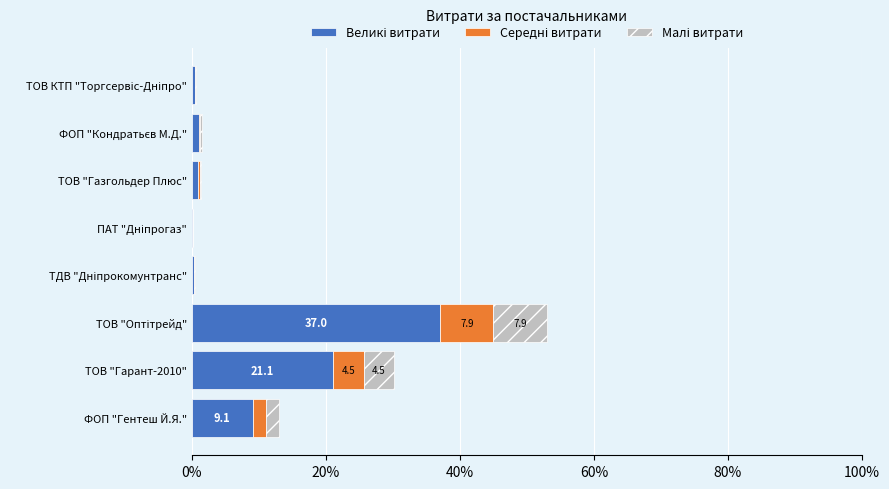

How many distinct data groups are displayed?

3